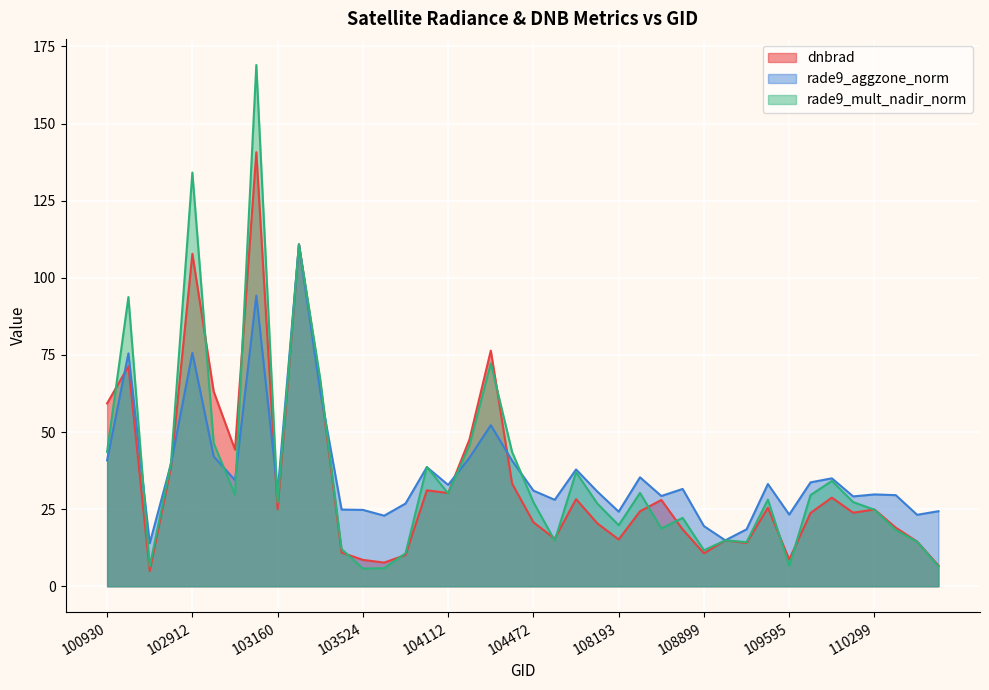

List the series in order of their peak value, lowest first.

rade9_aggzone_norm, dnbrad, rade9_mult_nadir_norm